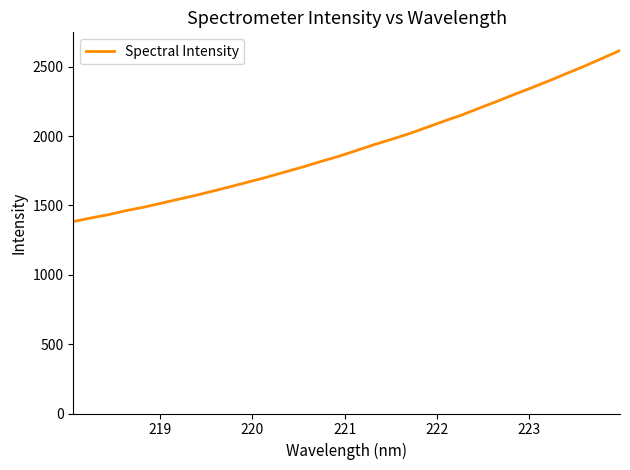

What is the difference between the maximum and minimum values?

1233.2